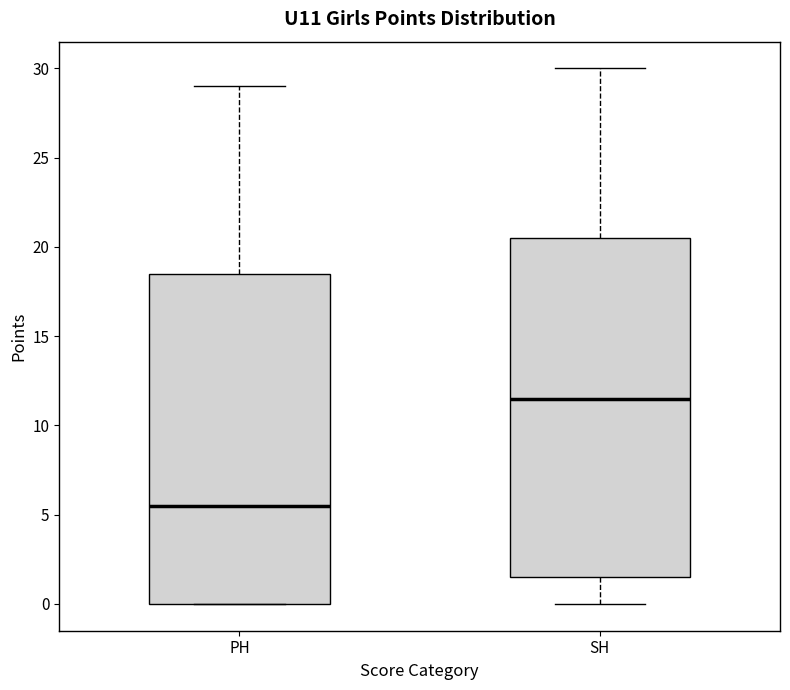

Comparing the boxes themselves (not the whiskers), which one is the tallest?

SH